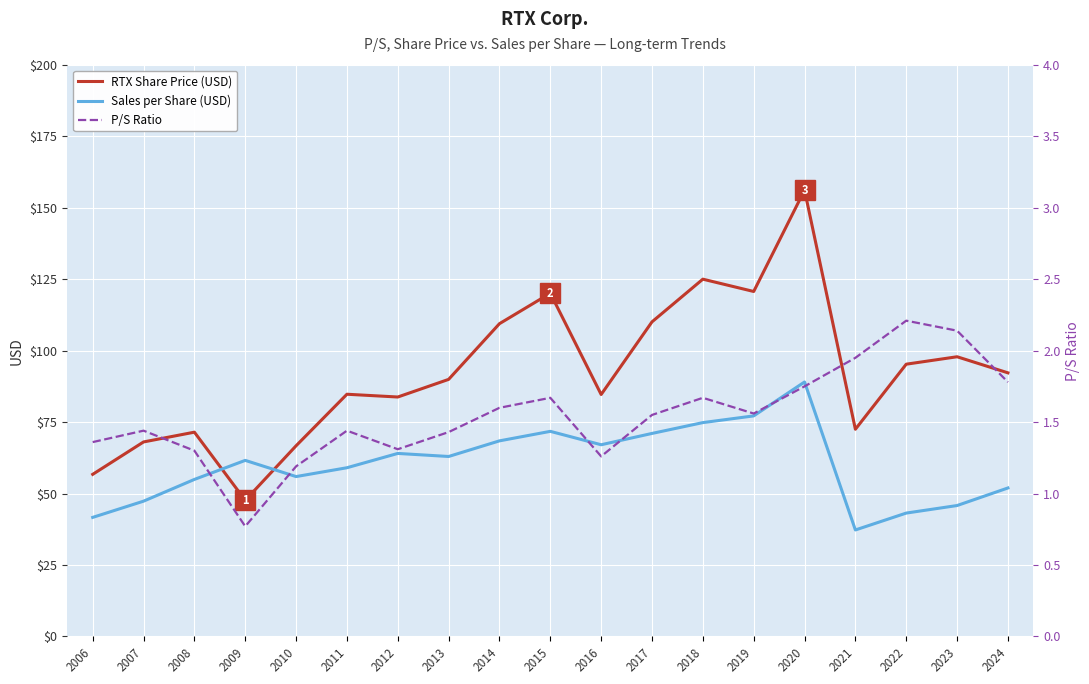

The value of RTX Share Price (USD) at 2011 is 149.1. True or false?

False